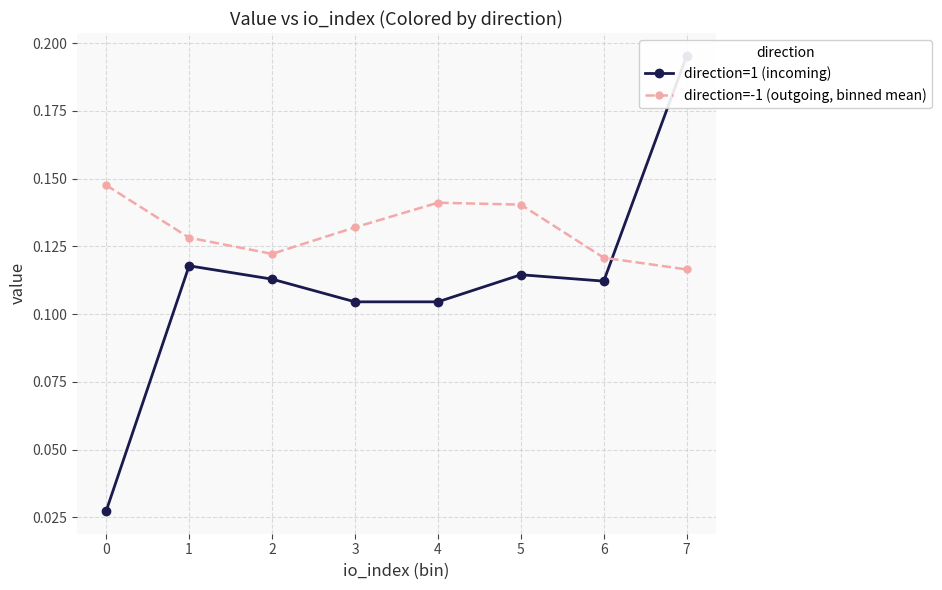

Does the chart have visible grid lines?

Yes